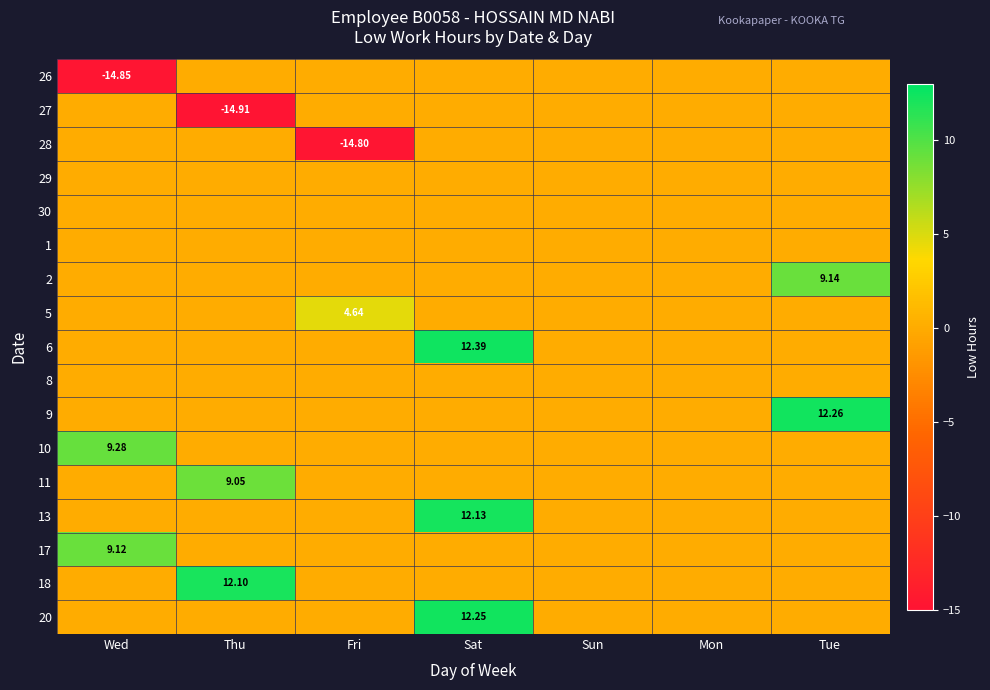

Which label corresponds to the smallest value in the chart?

Thu